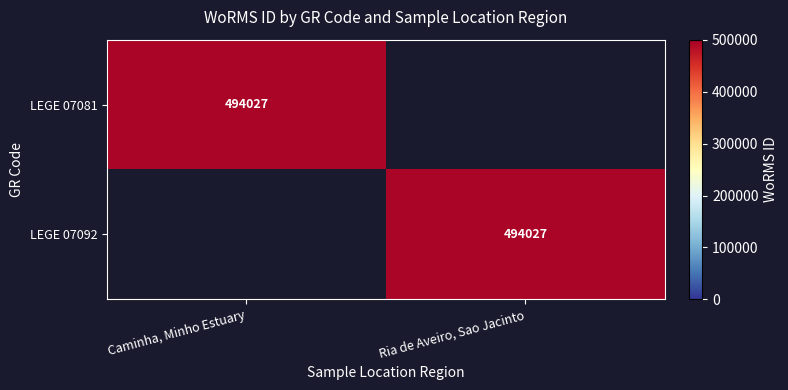

The value of LEGE 07092 at Ria de Aveiro, Sao Jacinto is 494027. True or false?

True